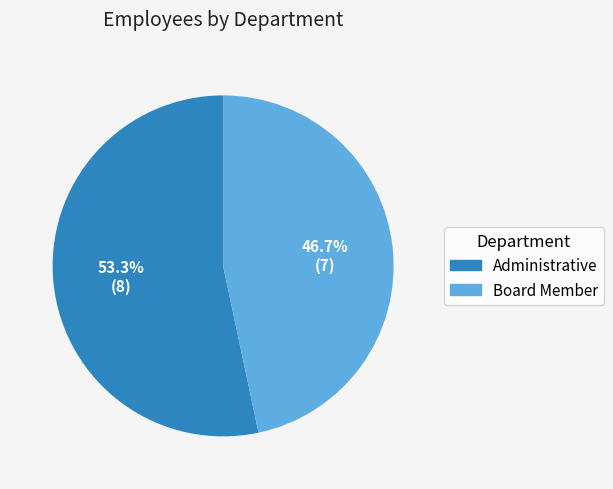

Between Board Member and Administrative, which is larger?

Administrative